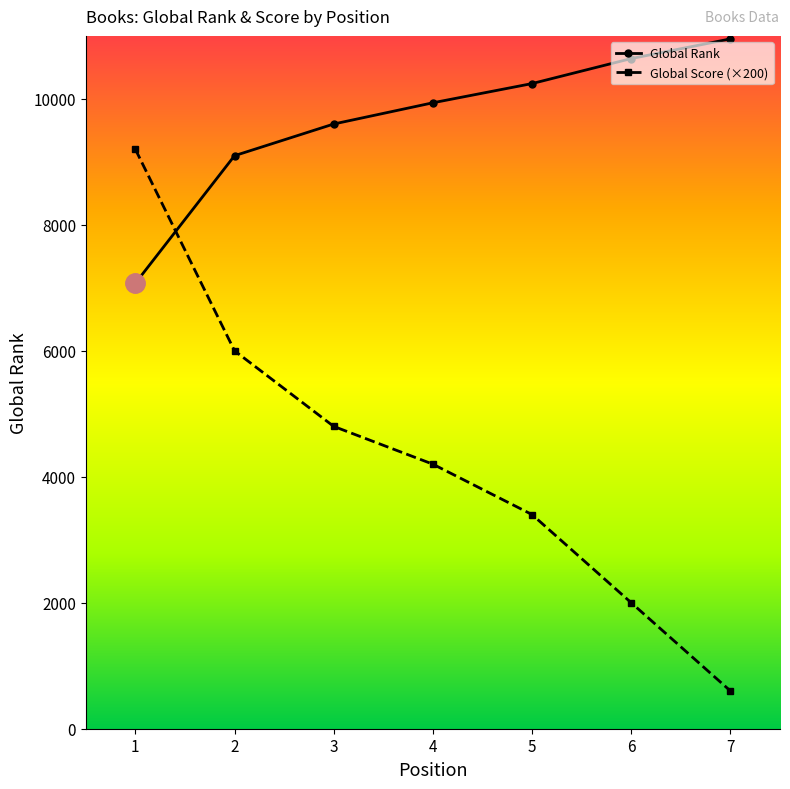

What is the value of the Global Rank point at the 7th from the left?

10952